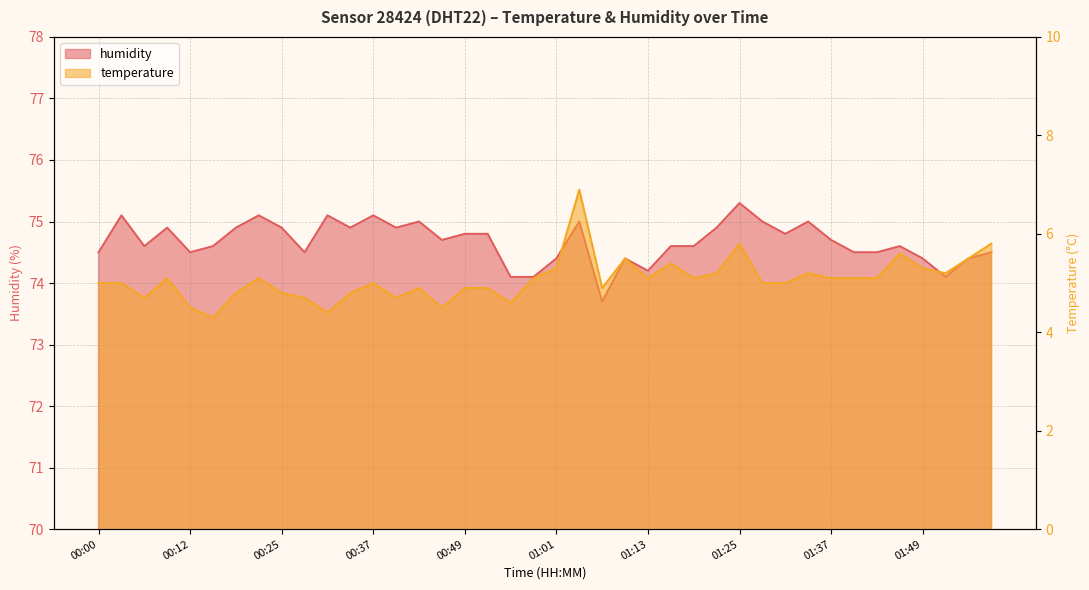

Is it true that humidity equals 74.9 at 00:19?

True